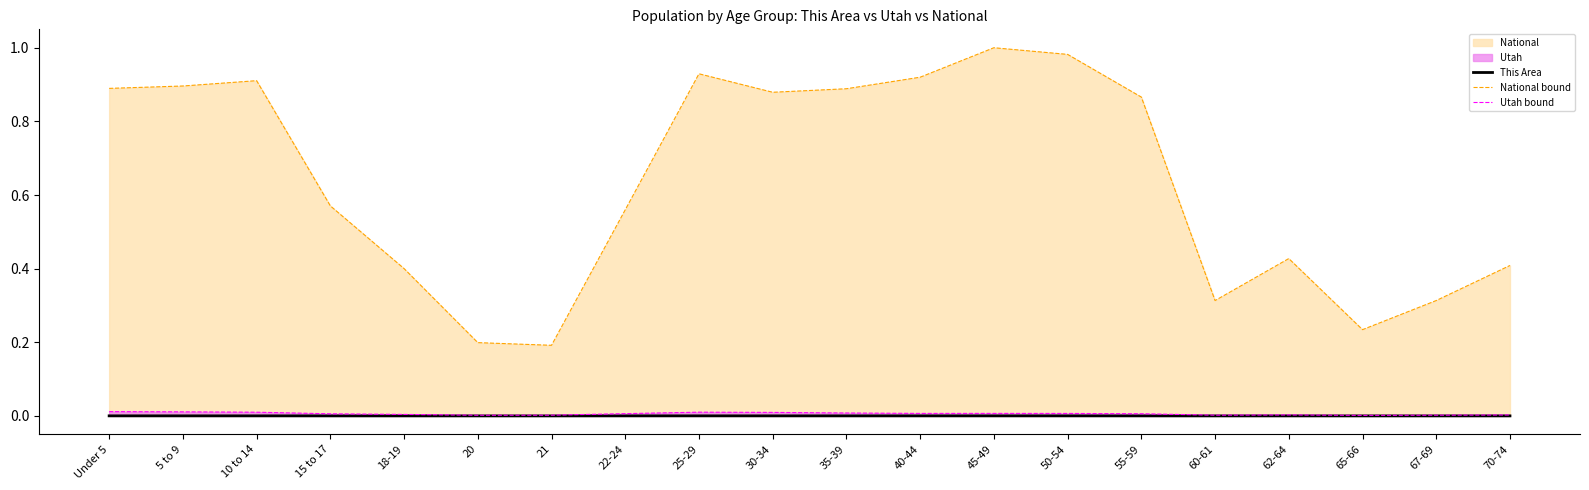

The Utah bound series shows 0.0 at 21. True or false?

True